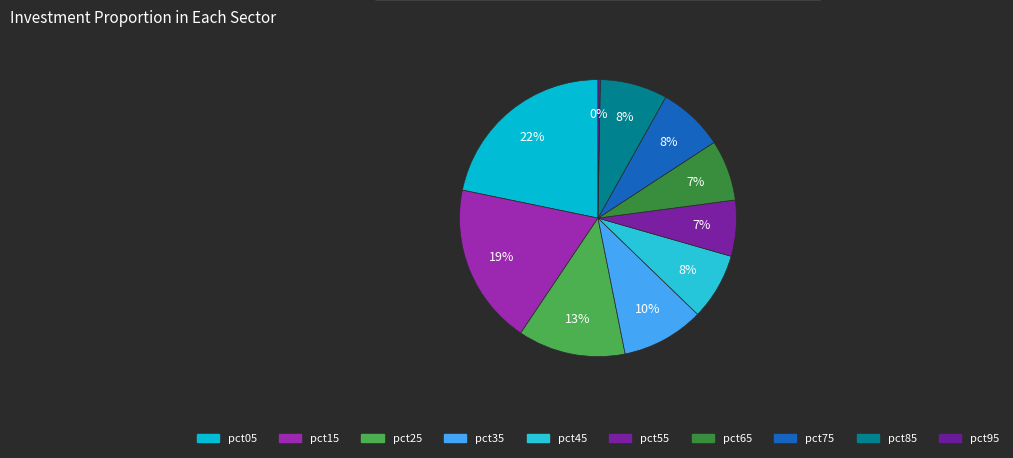

Is there a majority slice in this chart?

No